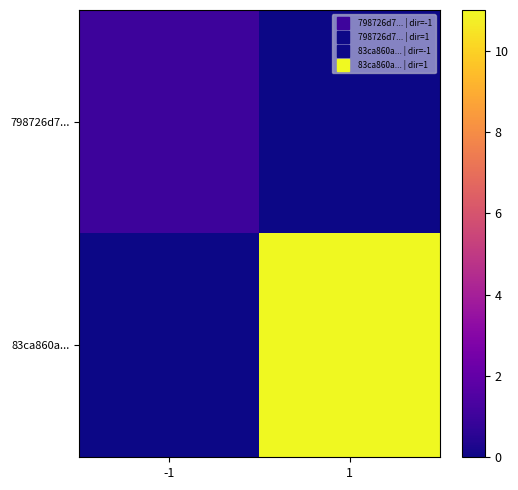

Reading left to right, transcribe all the data shown in this chart.

798726d7...: -1=1	1=0
83ca860a...: -1=0	1=11